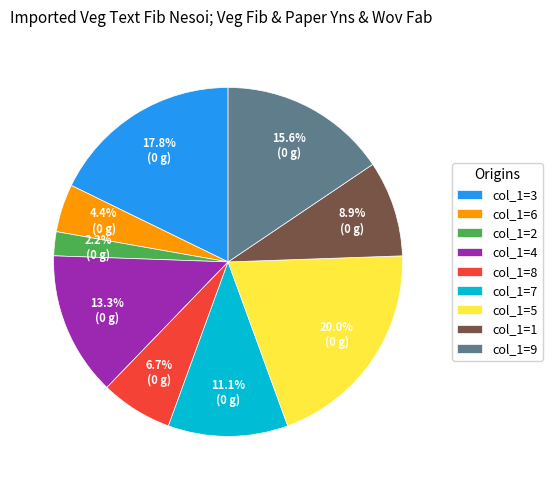

How many segments does this pie chart have?

9